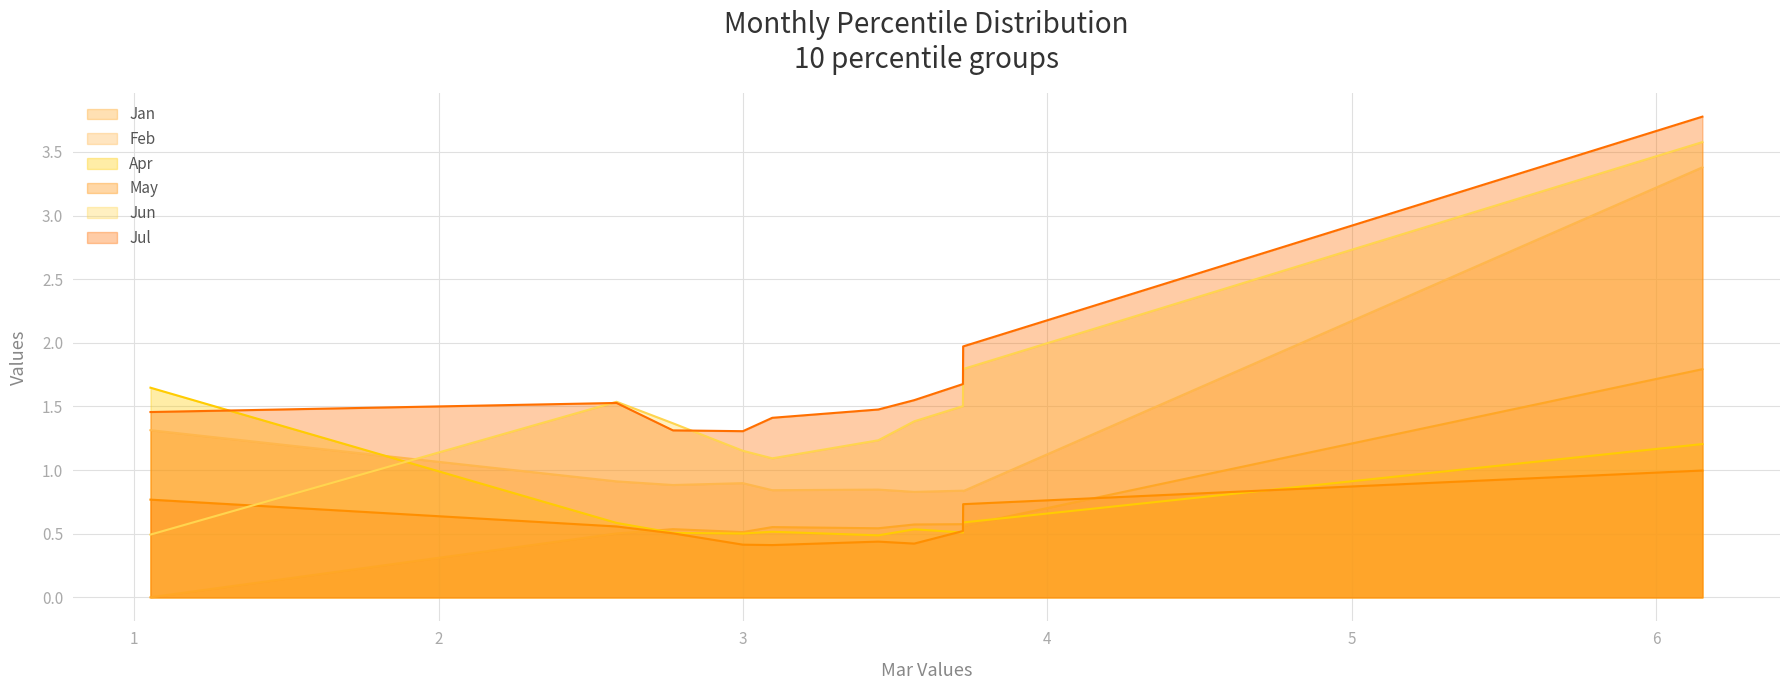

What is the highest value of the May series?

1.0